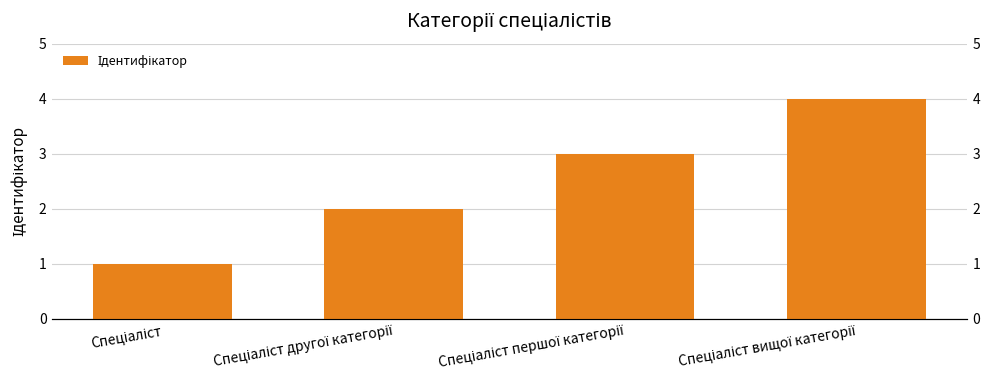

What is the label of the 2nd bar from the left?

Спеціаліст другої категорії